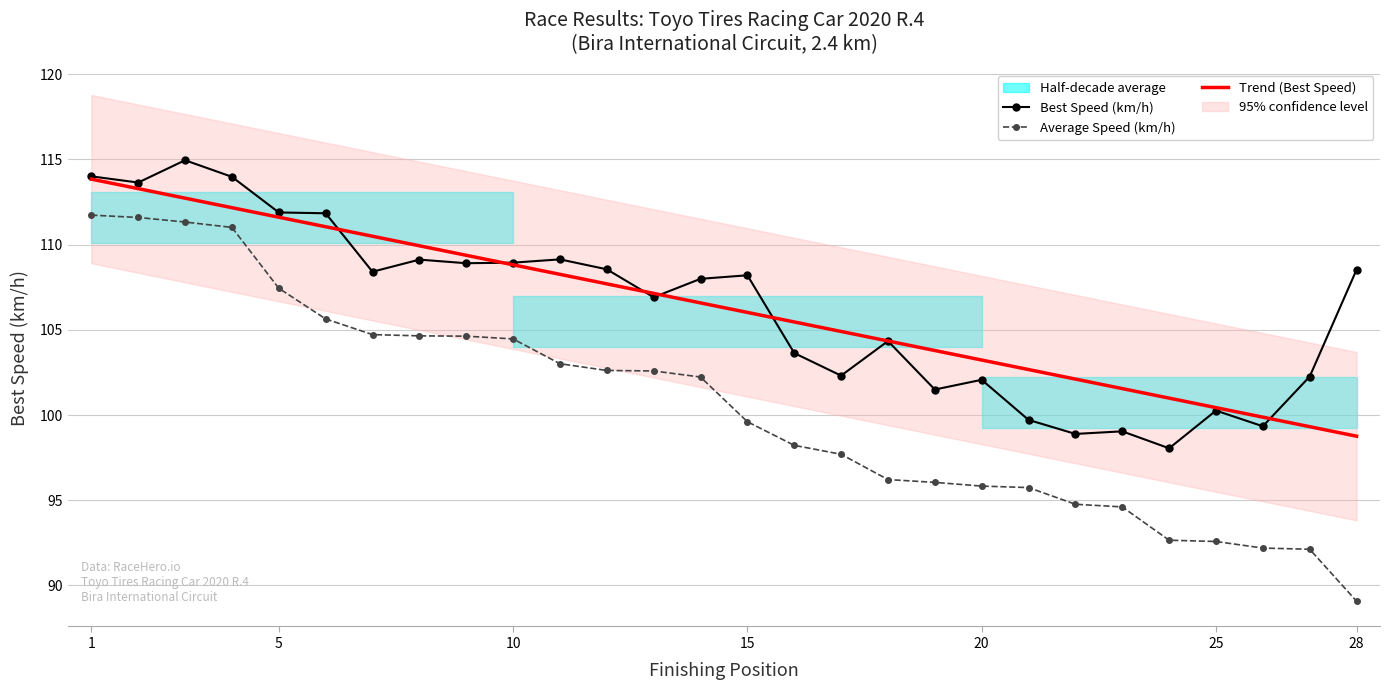

True or false: Best Lap time and Total Time cross at least once.

False